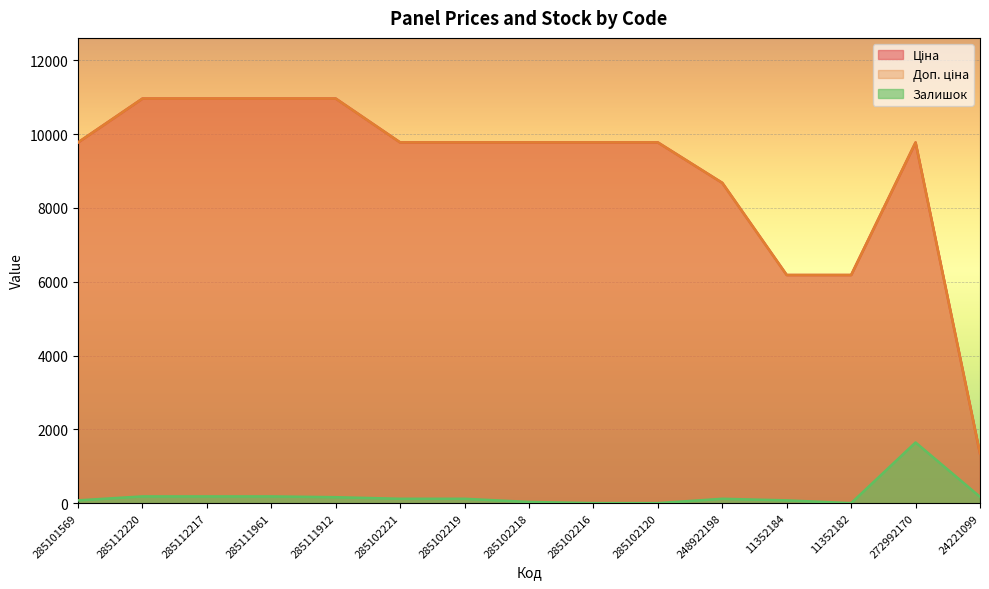

True or false: Доп. ціна and Залишок cross at least once.

False